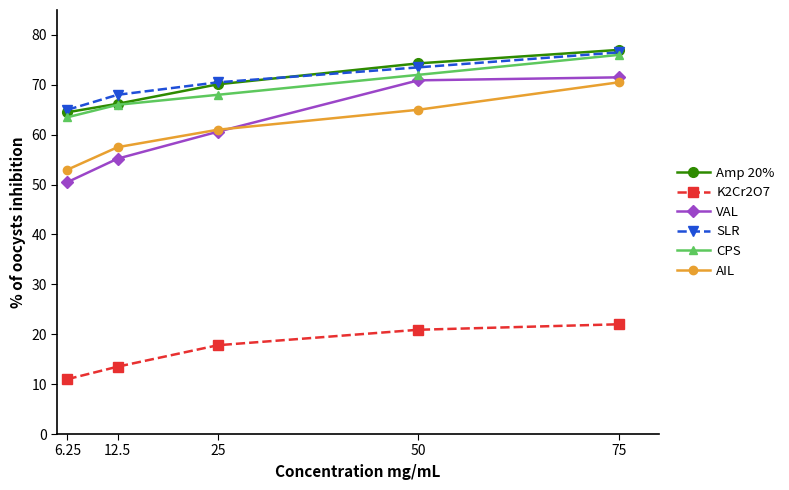

True or false: Amp 20% and VAL intersect in this chart.

False